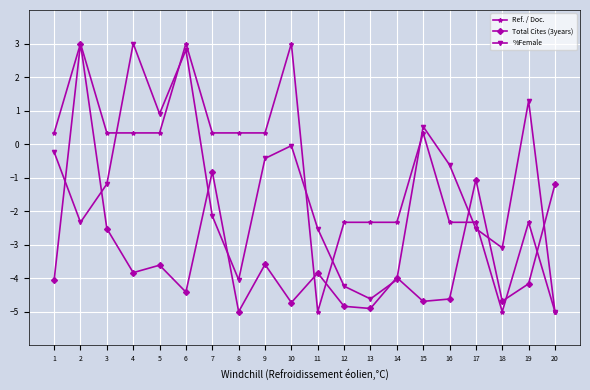

Rank the series by their average value, from lowest to highest.

Total Cites (3years), %Female, Ref. / Doc.